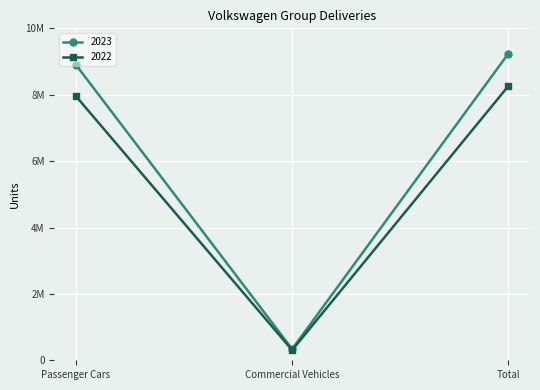

Rank the series by their average value, from highest to lowest.

2023, 2022